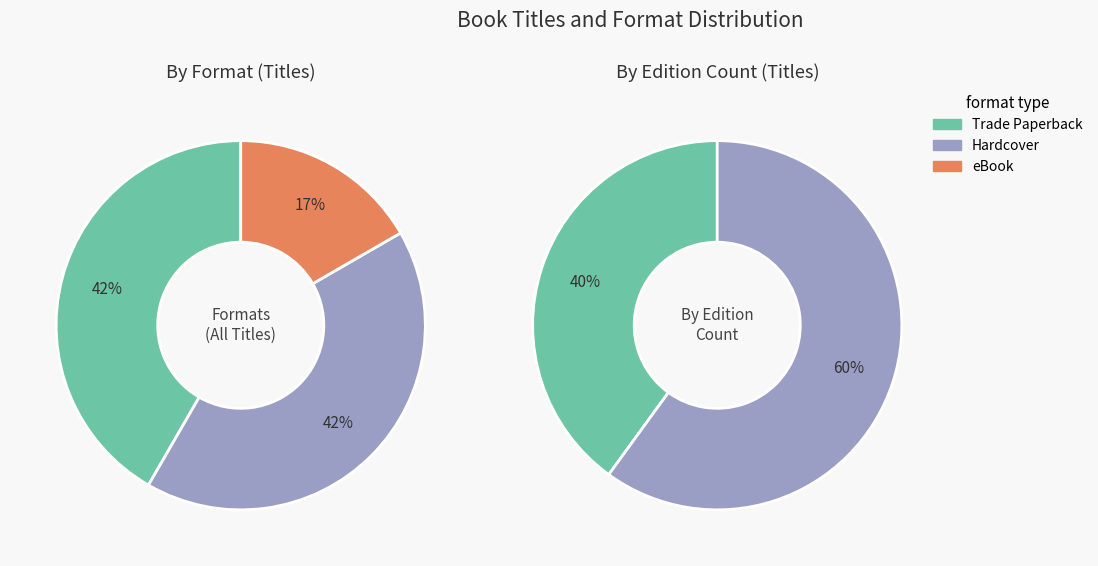

Does 0 represent more than half of the total?

No